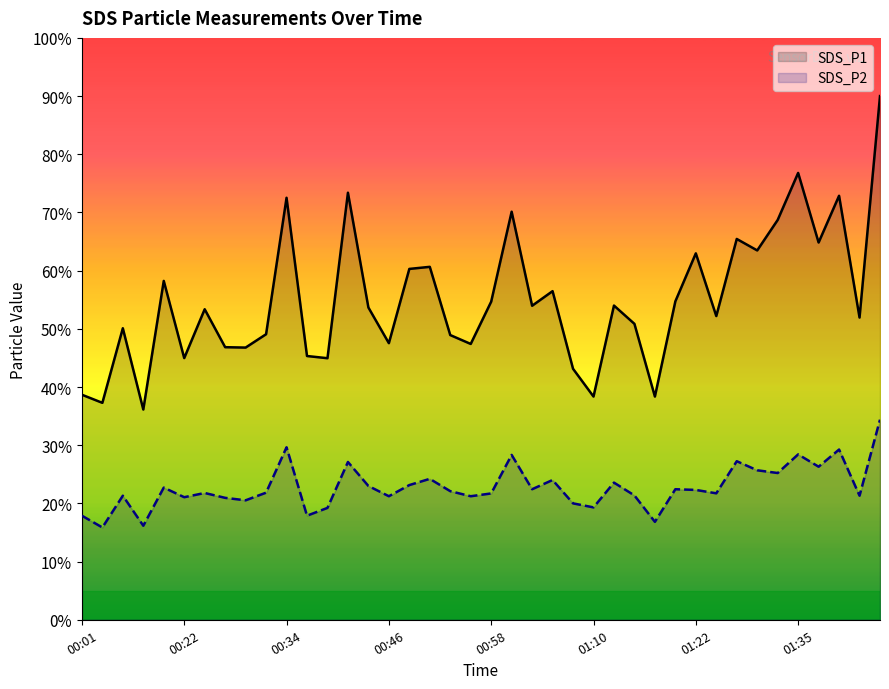

Which series has the widest spread of values?

SDS_P1